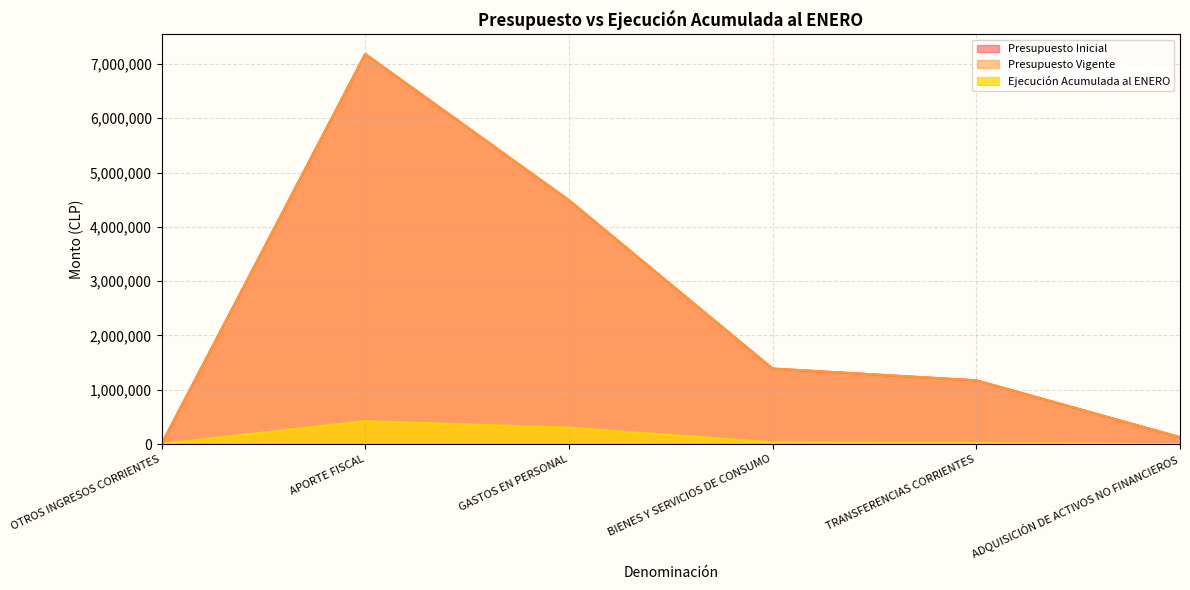

What is the label of the 6th point from the right?

OTROS INGRESOS CORRIENTES